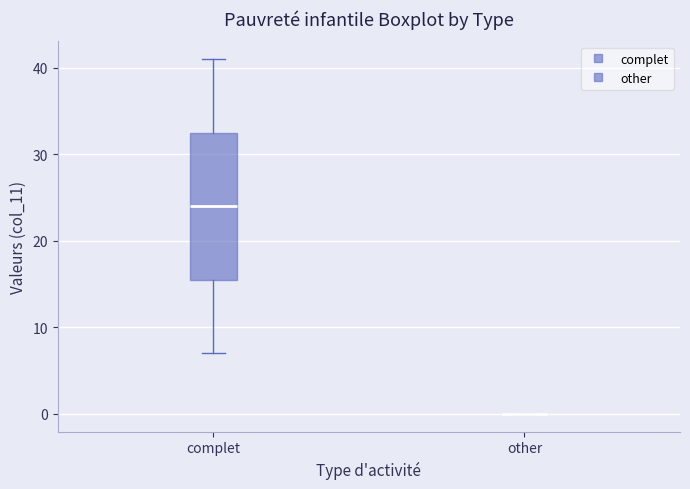

Reading left to right, transcribe this box plot: for each box, give where its median line is, the range the box spans, and where its two whiskers end, as read against the y-axis. The values are not printed on the chart, so give them approximately, as read against the axis.

complet: median 24, box 16 to 33, whiskers 7 to 41
other: box collapsed to a line at 0, whiskers 0 to 0